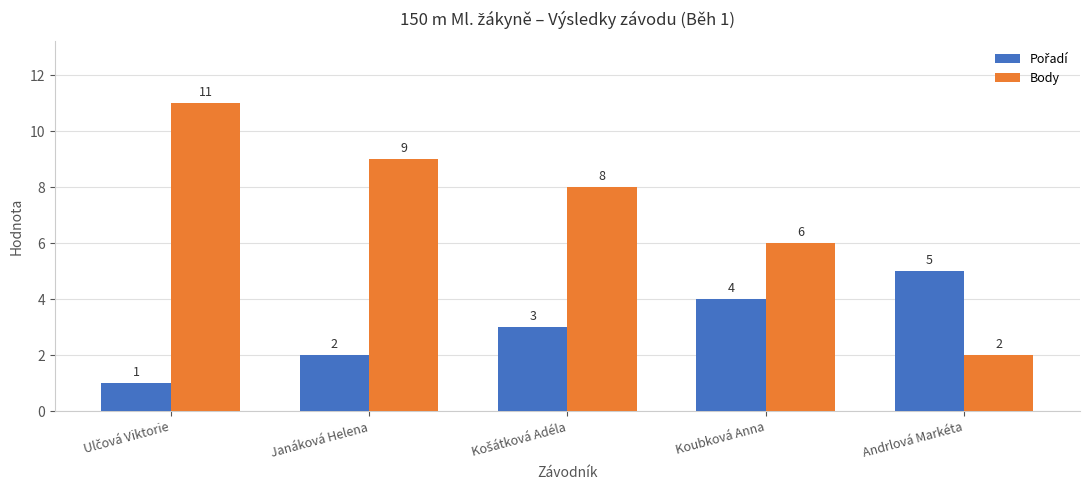

What is the lowest value of the Body series?

2